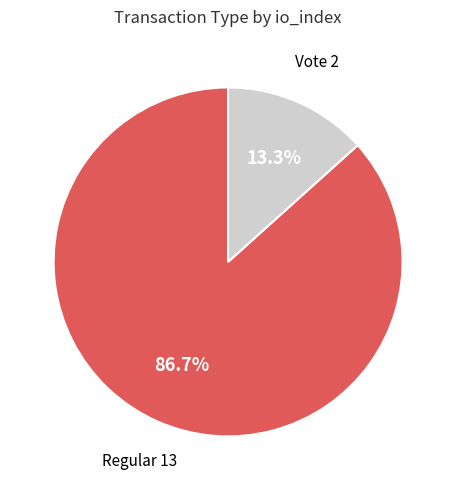

Which category has the biggest portion of the pie?

Regular